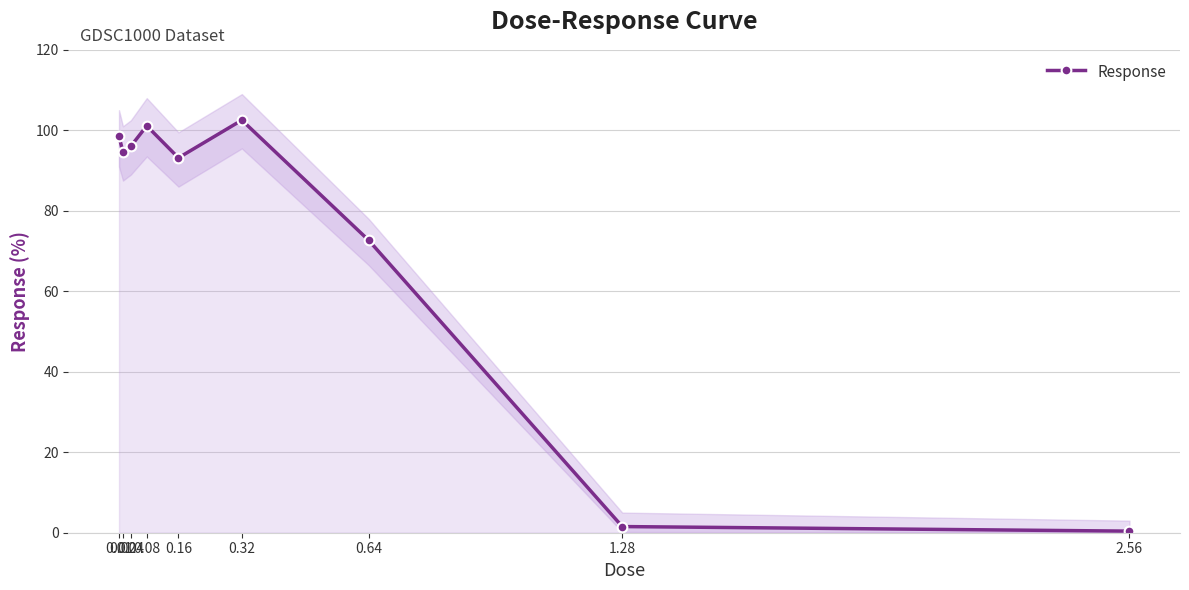

What is the difference between the second highest and minimum values?

100.7